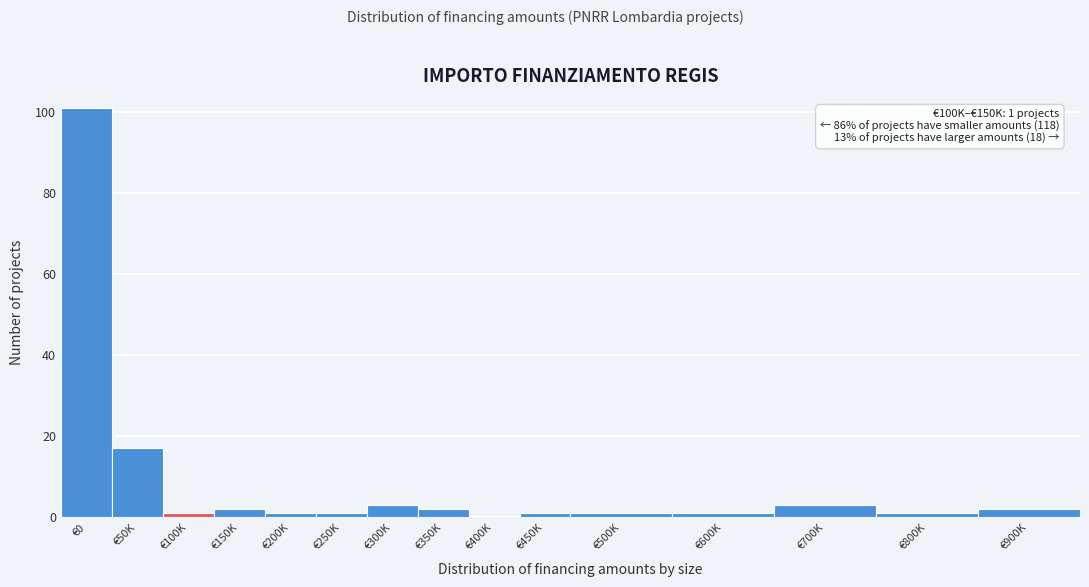

Reading left to right, extract all data points from this chart.

€0=101	€50K=17	€100K=1	€150K=2	€200K=1	€250K=1	€300K=3	€350K=2	€400K=0	€450K=1	€500K=1	€600K=1	€700K=3	€800K=1	€900K=2